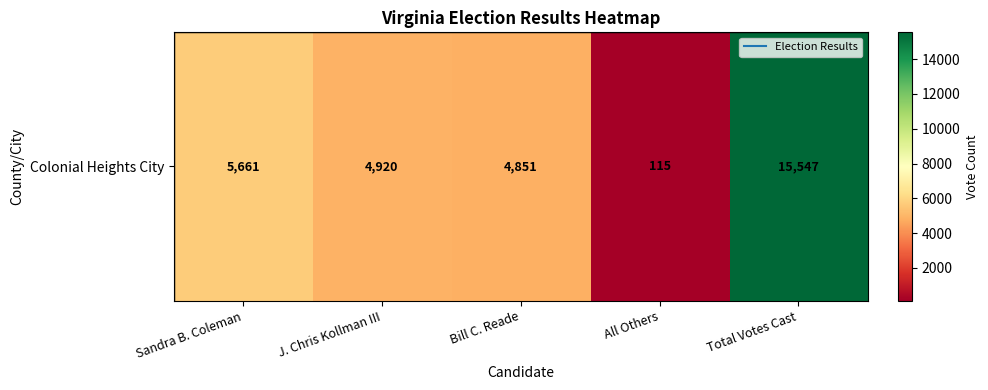

Is it true that the value at Bill C. Reade is 1840?

False